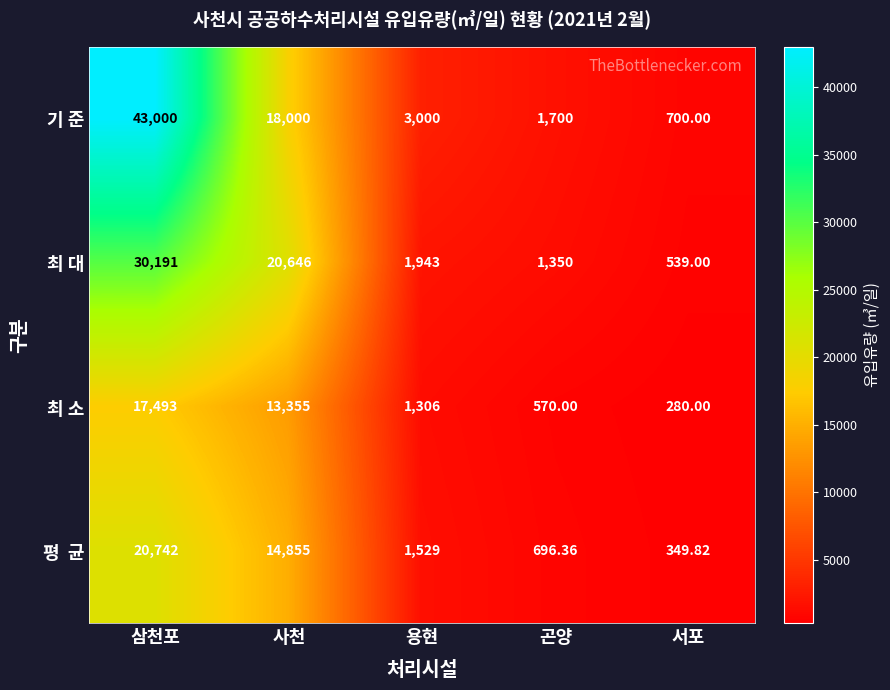

At how many categories does at least one series exceed 8473?

2